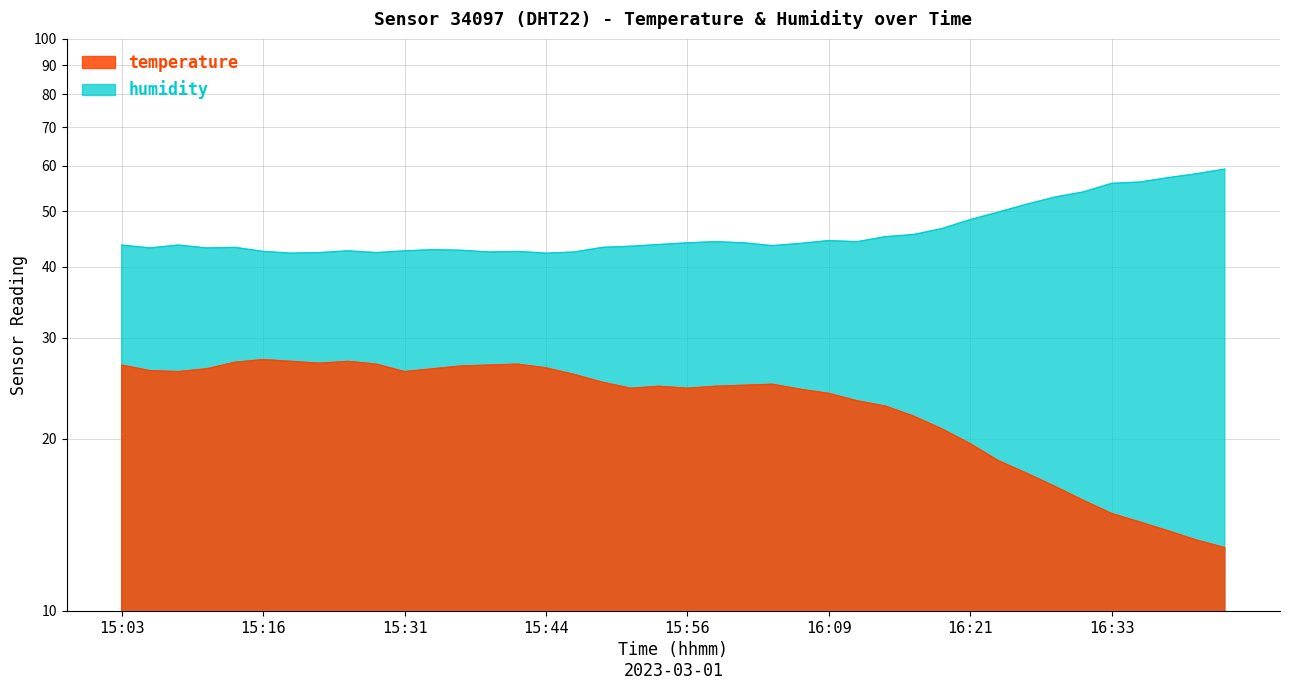

True or false: temperature has more than 1 interior local peaks.

True